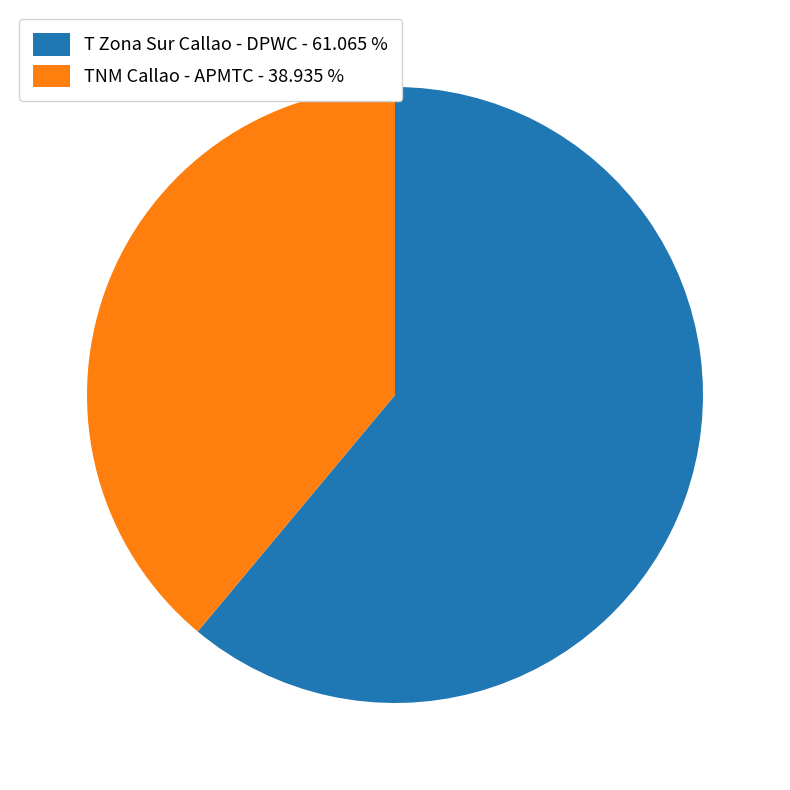

Is the sum of T Zona Sur Callao - DPWC - 61.065 % and TNM Callao - APMTC - 38.935 % greater than half?

Yes